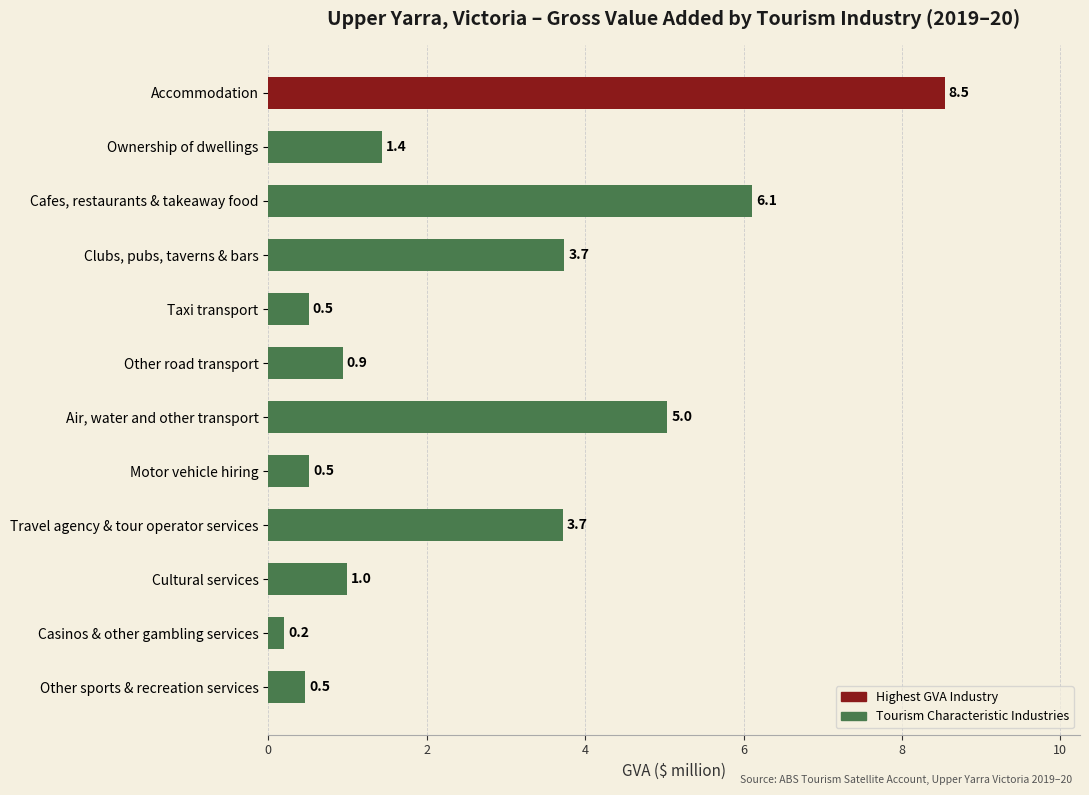

At which category does the chart reach its minimum across all series?

Casinos & other gambling services